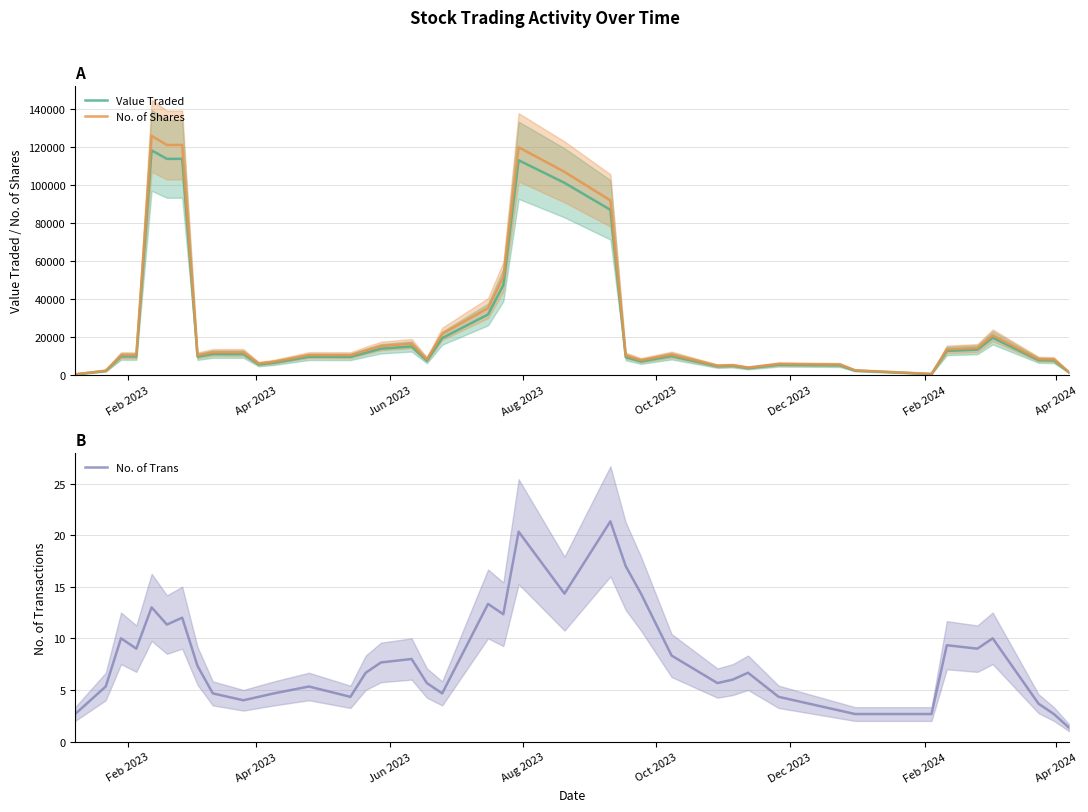

What is the highest value of the Value Traded series?

118176.0